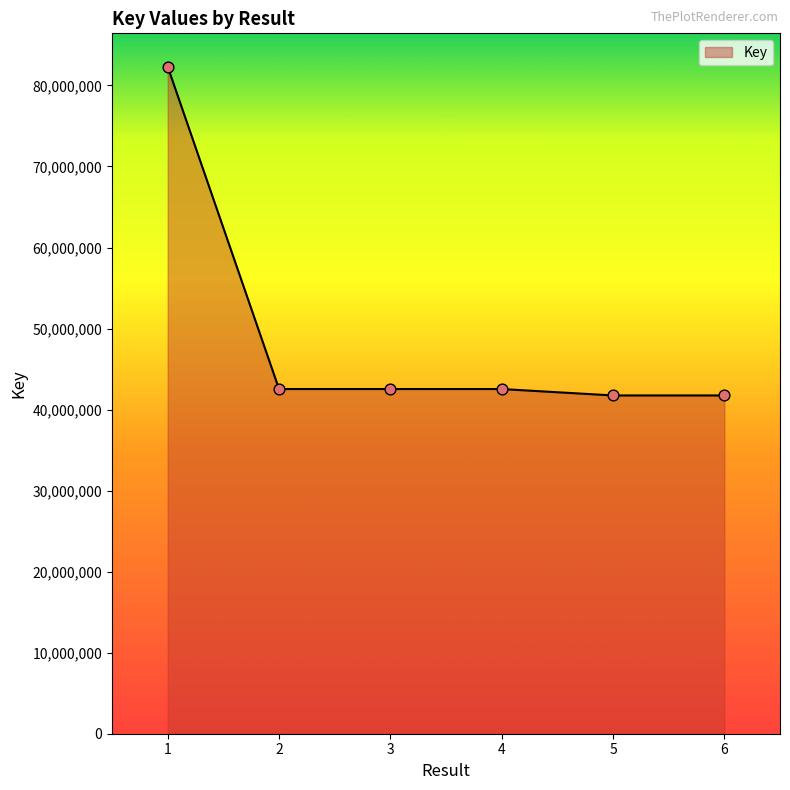

Which has a higher value, 3 or 6?

3